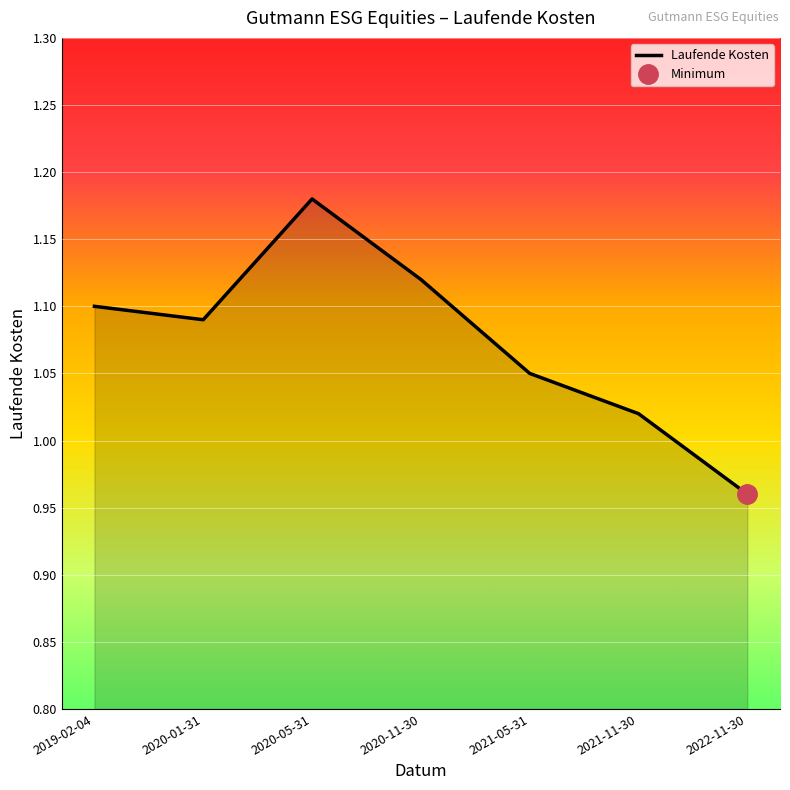

What is the ratio of the value at 2020-01-31 to the value at 2020-11-30?

1.0